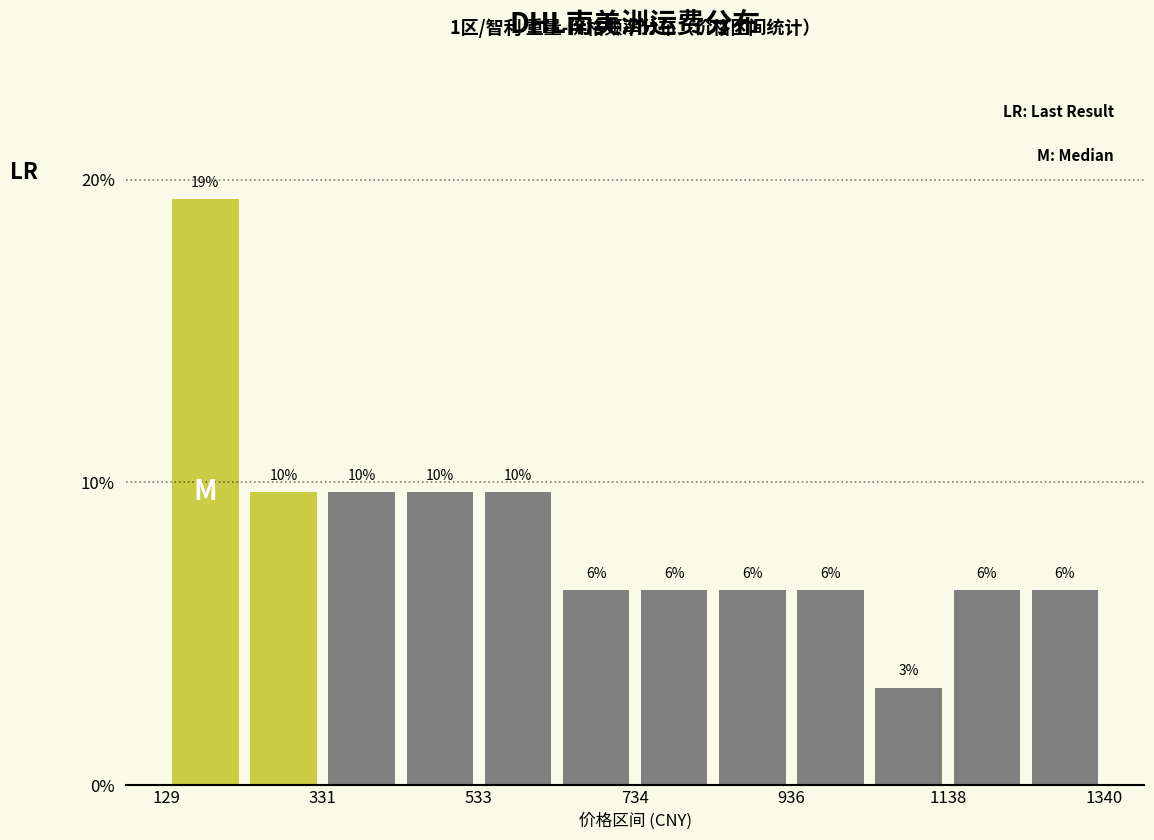

Read against the x-axis, roughly where is the centre of the tallest bar?

200